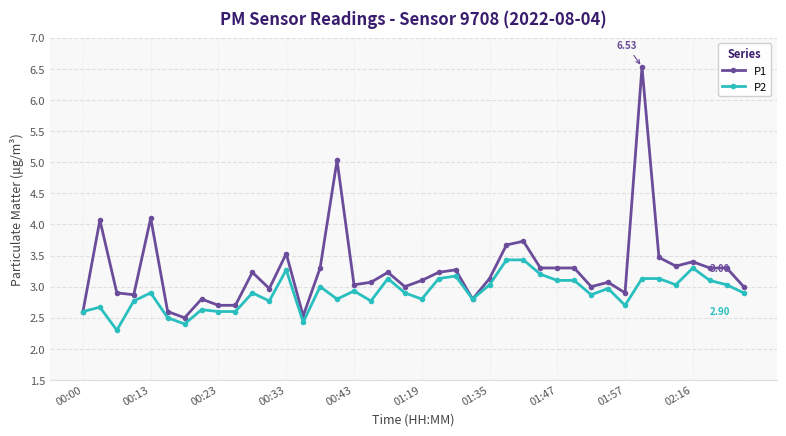

Which series has the widest spread of values?

P1